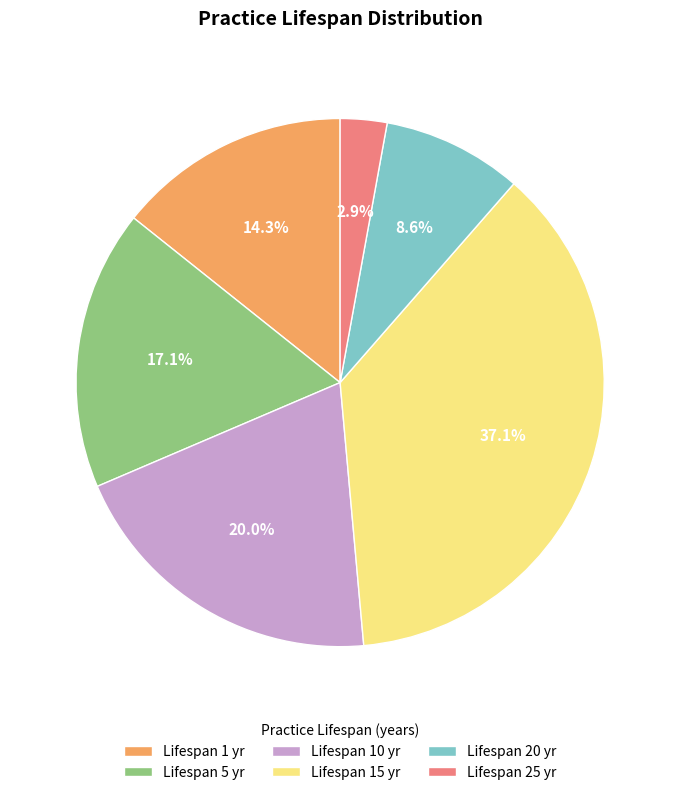

Combined, do Lifespan 25 yr and Lifespan 10 yr account for over 50%?

No